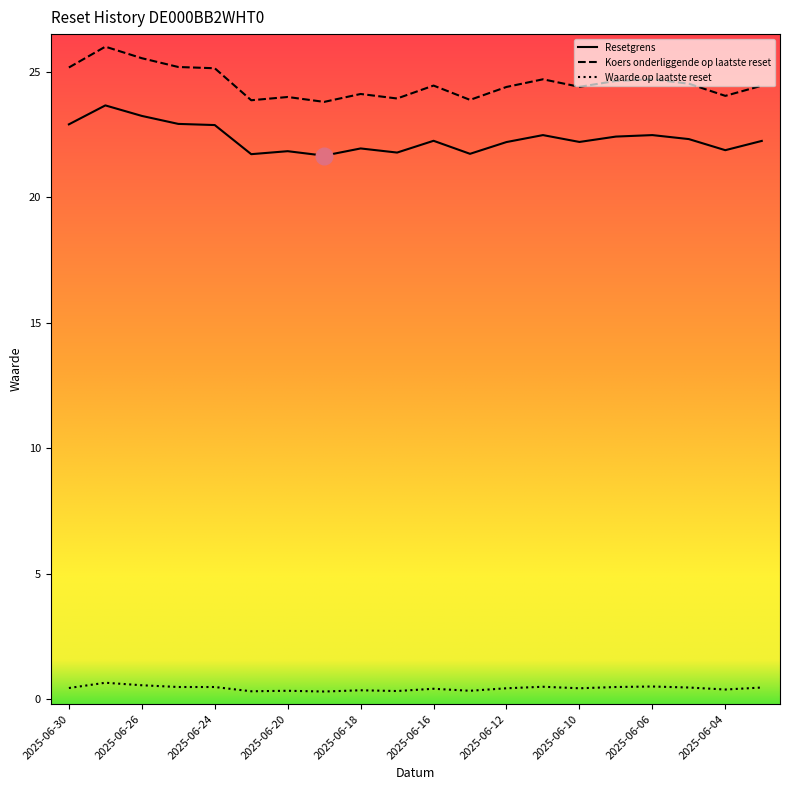

Which series has the largest total across all categories?

Koers onderliggende op laatste reset